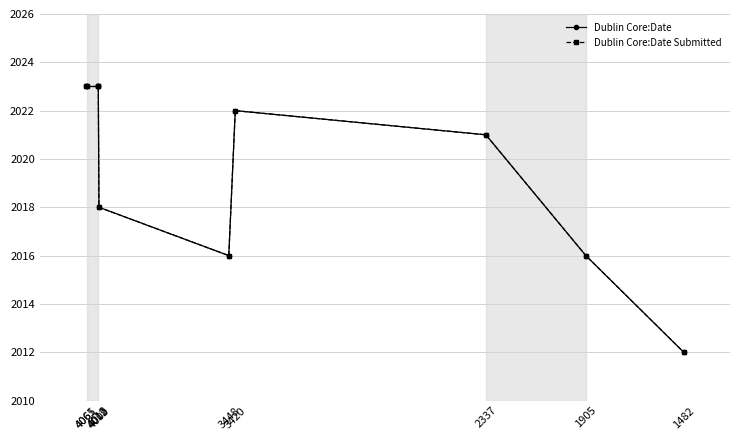

Which series has the largest range (max minus min)?

Dublin Core:Date